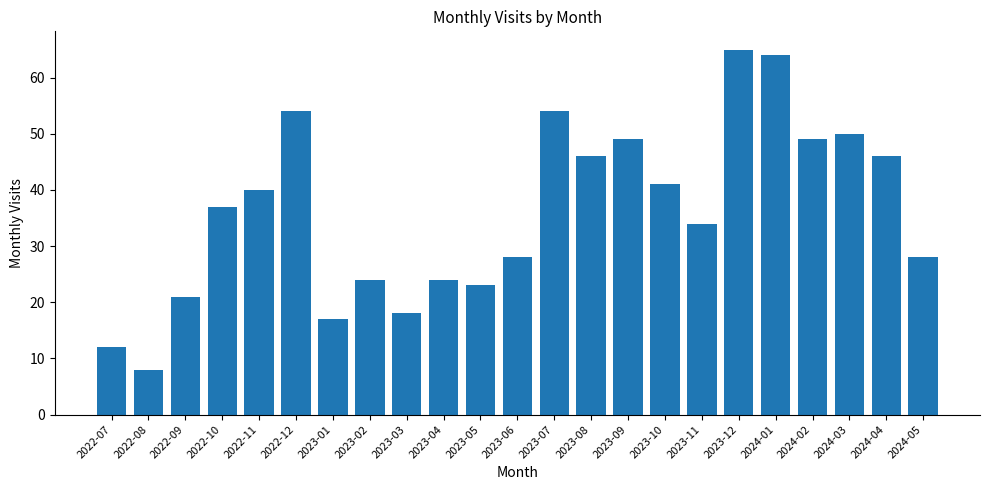

True or false: the data shows 8 at 2022-08.

True